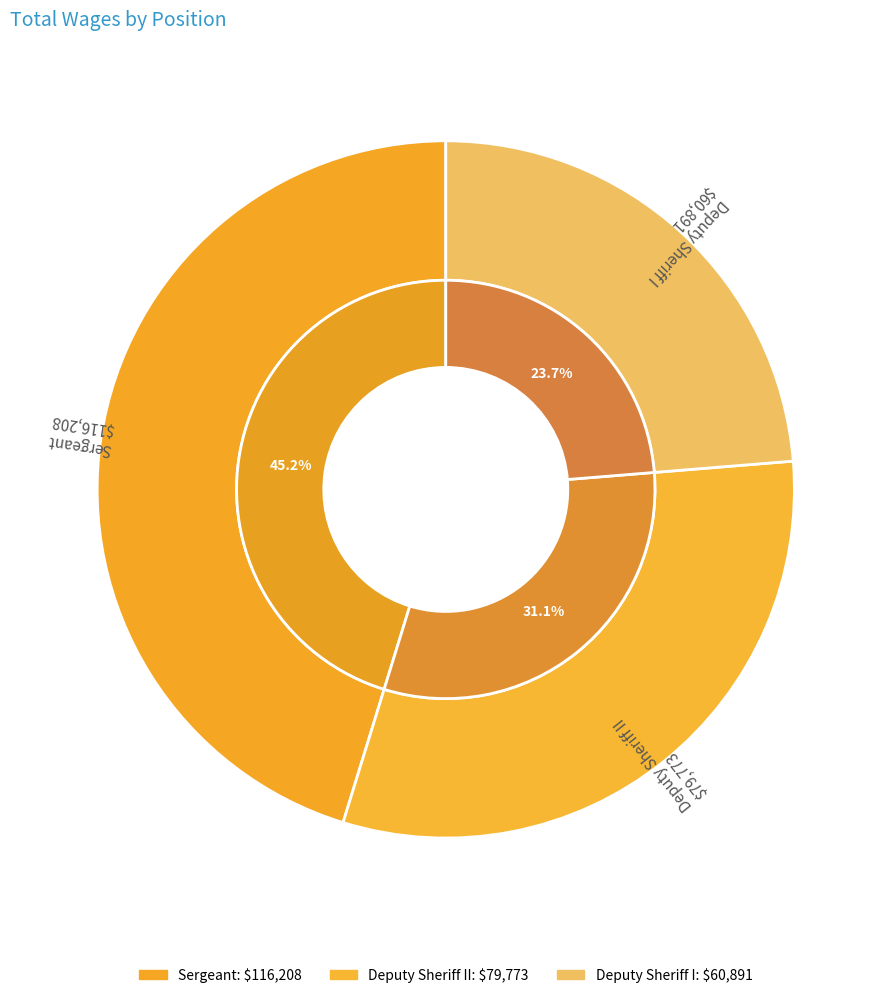

Count the number of slices in the pie.

3